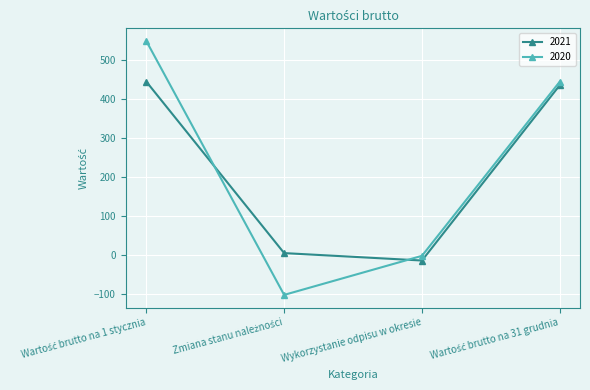

What is the maximum value for 2021?

444